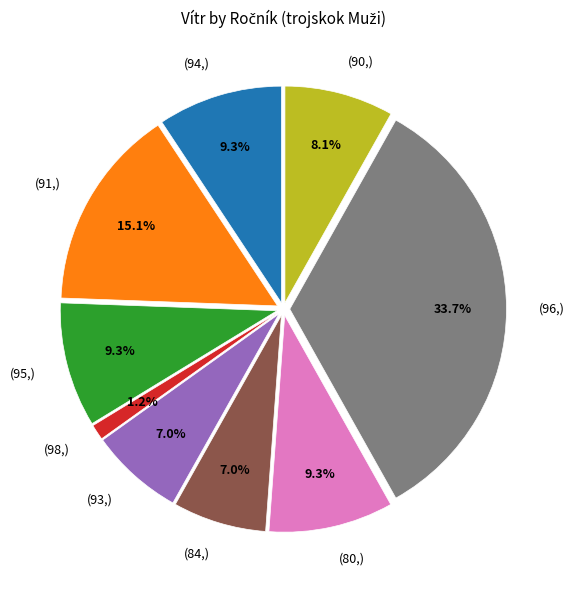

Which category has the biggest portion of the pie?

(96,)